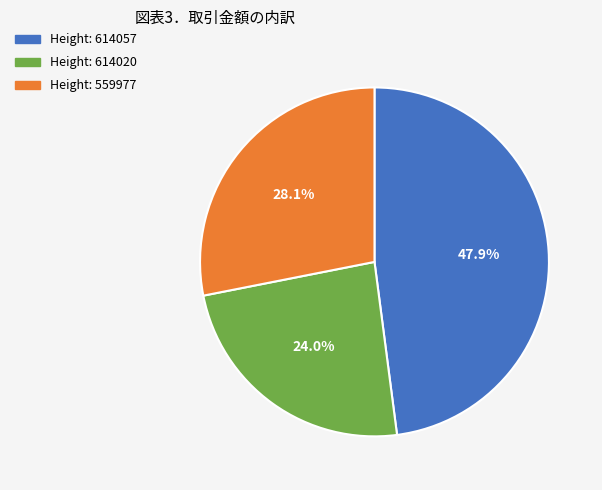

How many slices are in this pie chart?

3